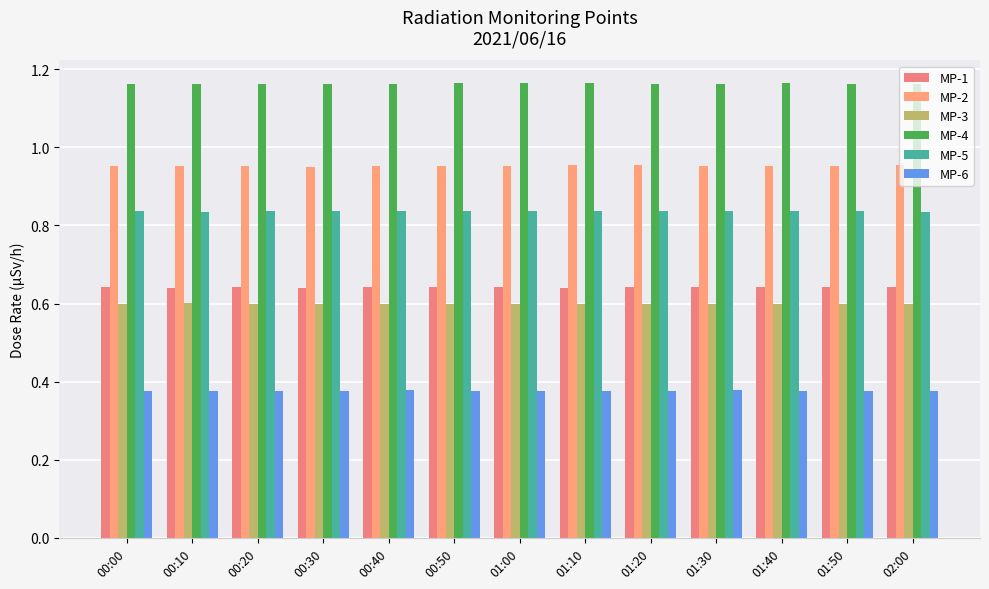

What is the minimum value for MP-2?

0.9